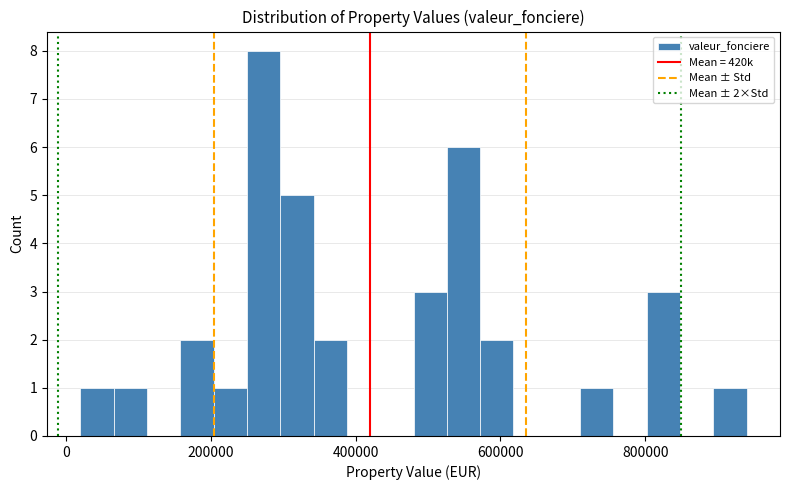

Read against the x-axis, roughly where is the centre of the tallest bar?

280000